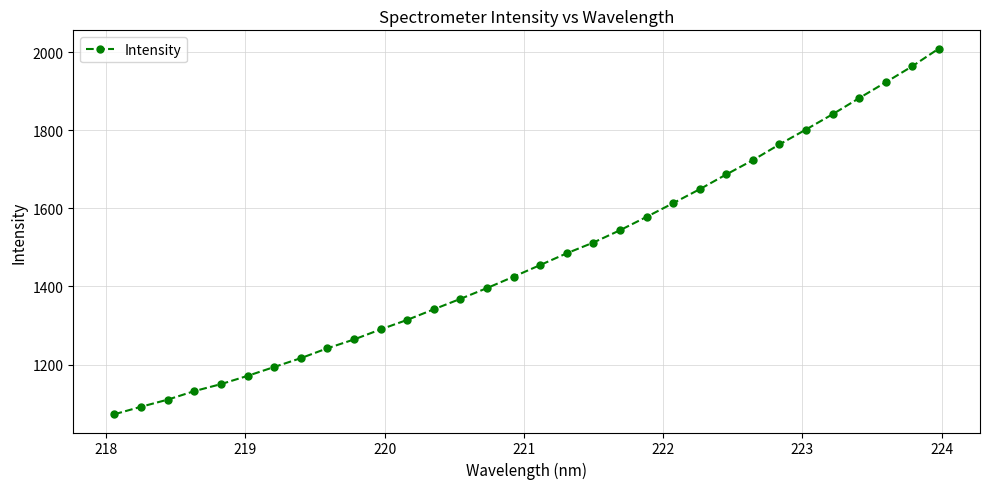

What is the sum of all values?

47212.0